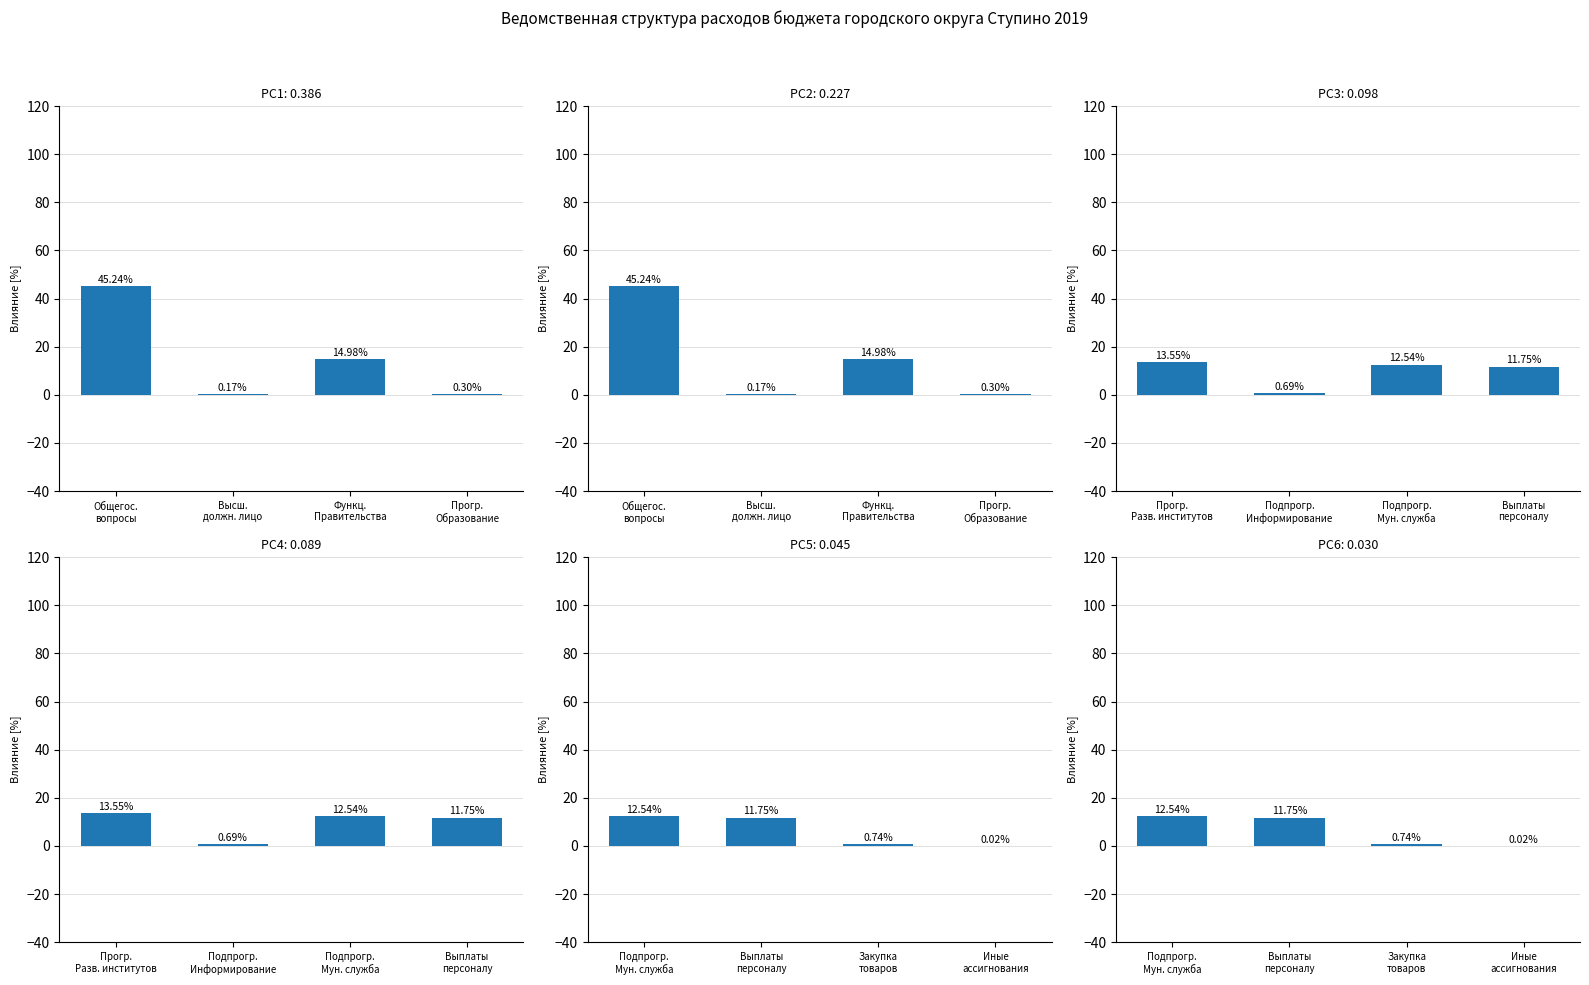

What is the average value?

6.3